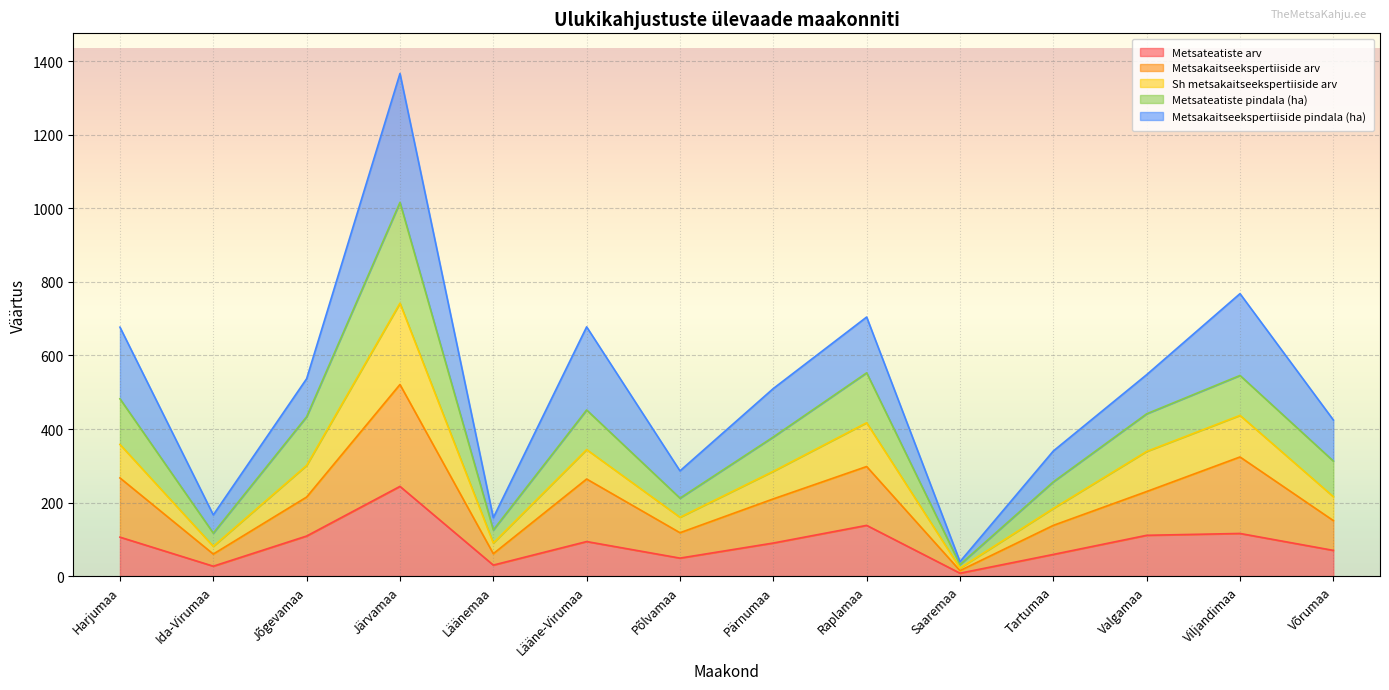

True or false: Metsateatiste arv and Metsakaitseekspertiiside arv cross at least once.

False